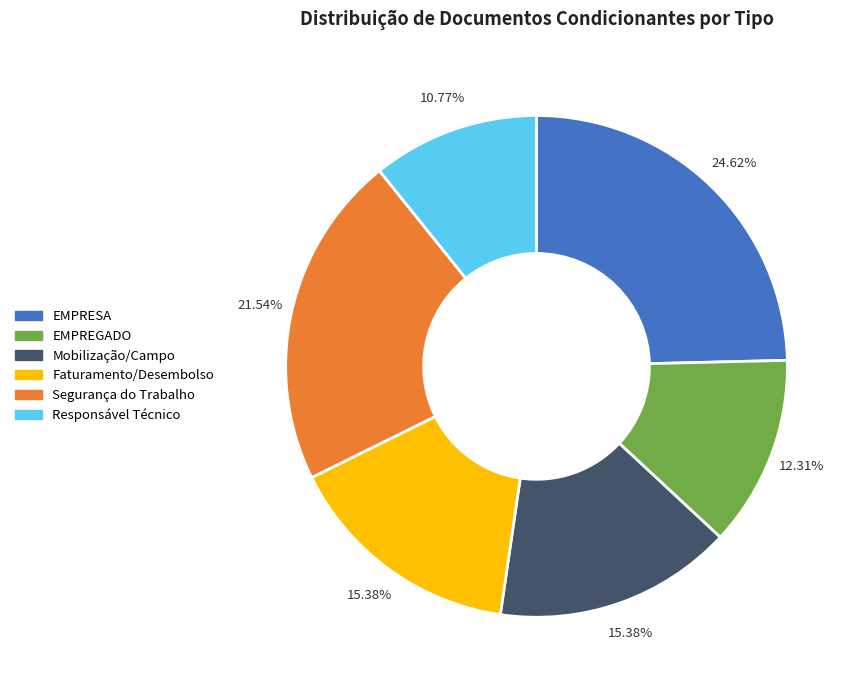

Is there any slice that represents more than half of the pie?

No